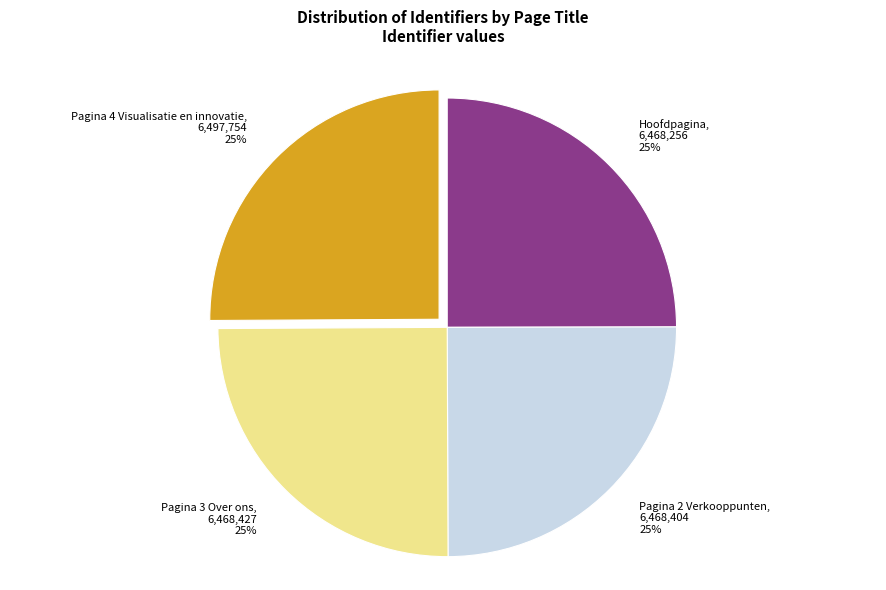

The Pagina 3 Over ons slice represents 25% of the pie. True or false?

True